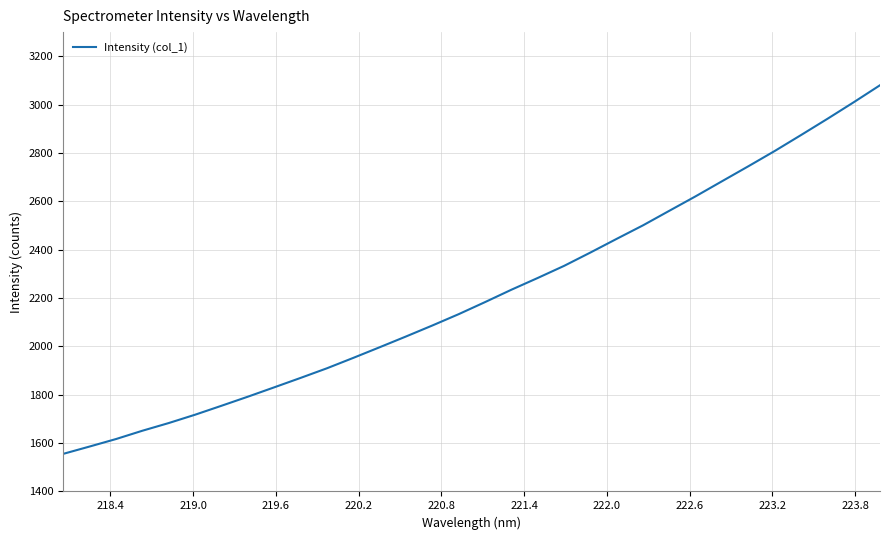

What is the difference between the maximum and minimum values?

1524.7